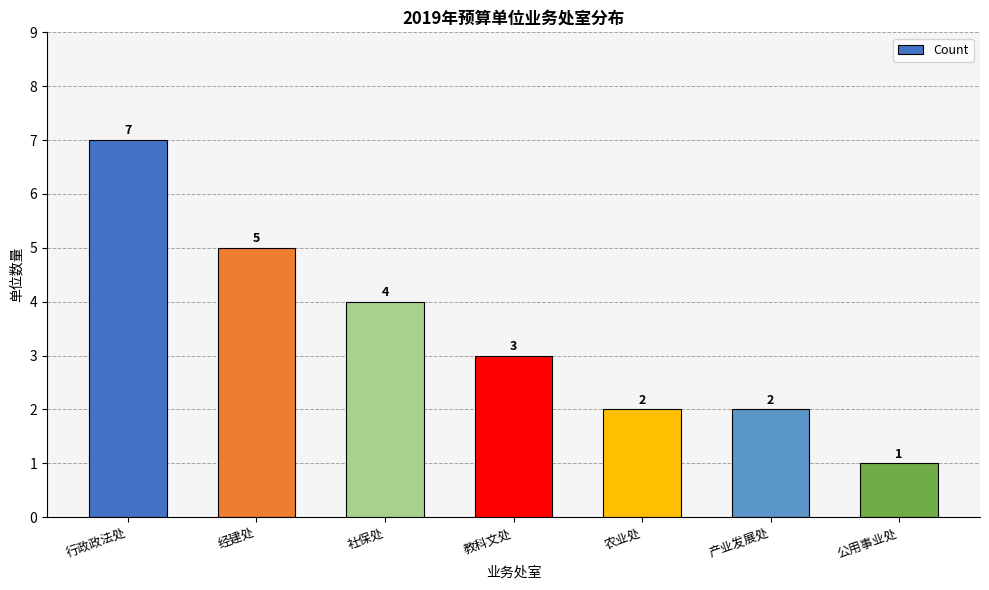

Where is the data nearest to the value 4?

社保处